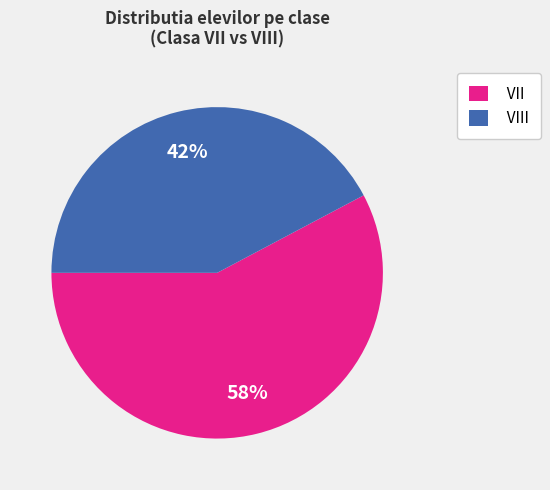

True or false: VII accounts for 68% of the total.

False